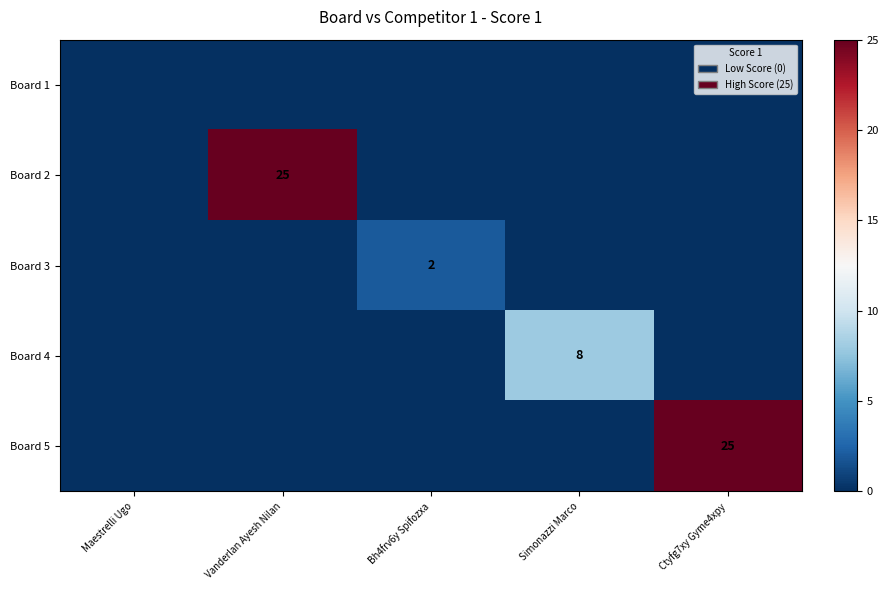

The Board 5 series shows 25 at Ctyfg7xy Gyme4xpy. True or false?

True